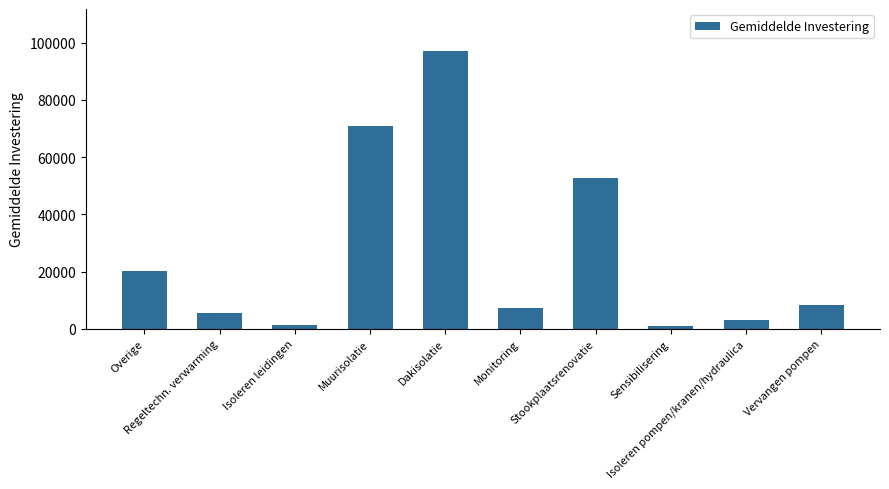

Where does the data first go above 8501?

Overige